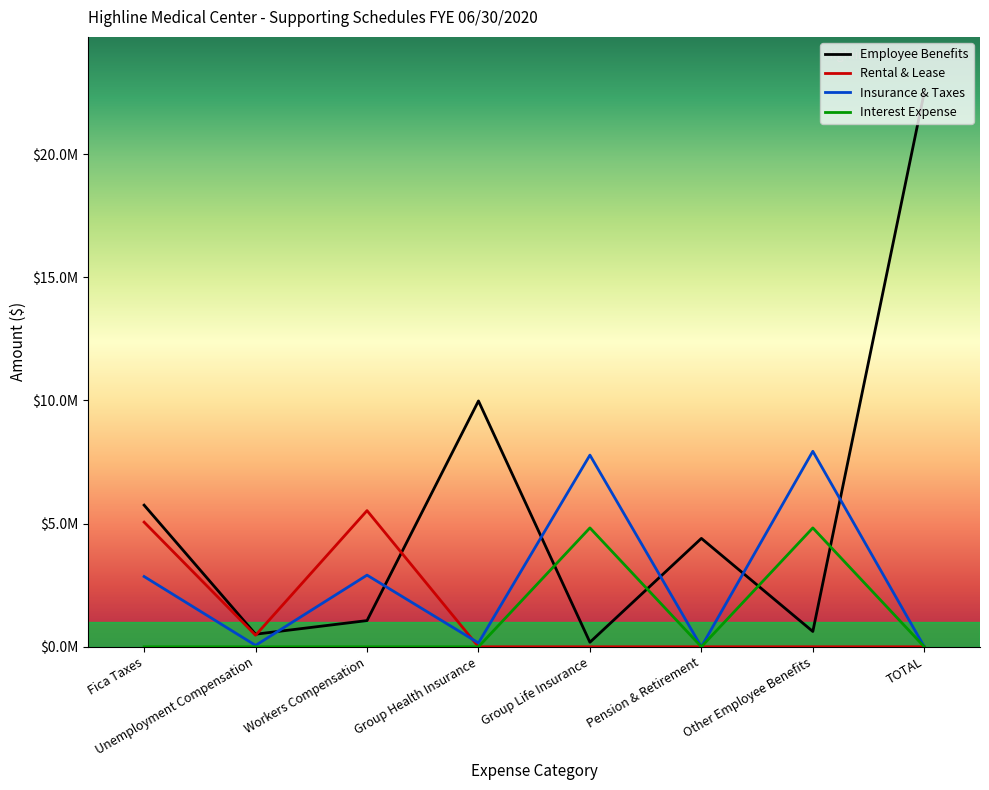

Where is the first local maximum for Rental & Lease?

Workers Compensation